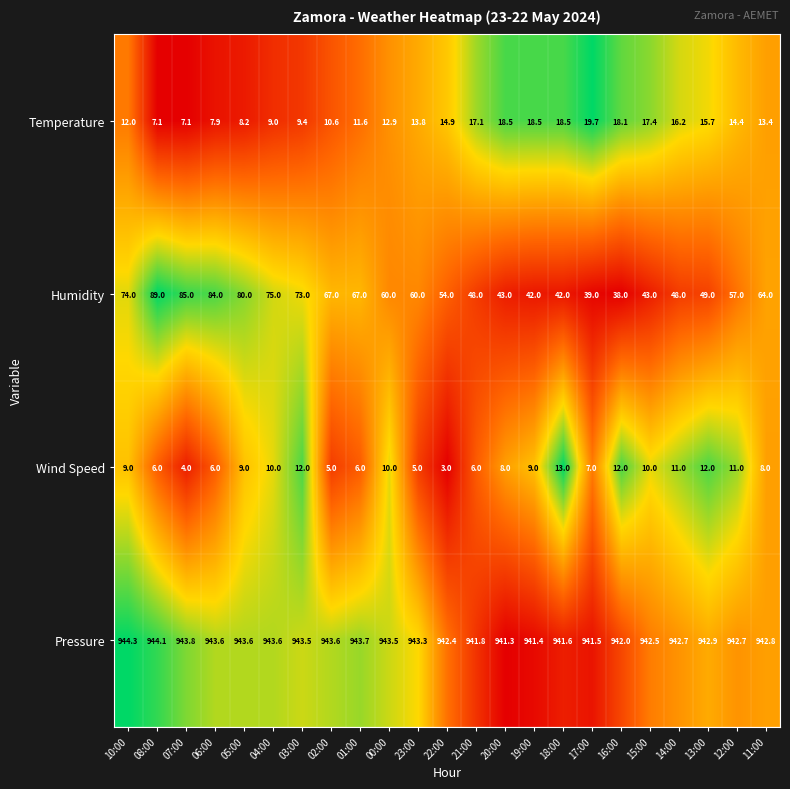

What is the difference between the highest and lowest values at 16:00?

930.0